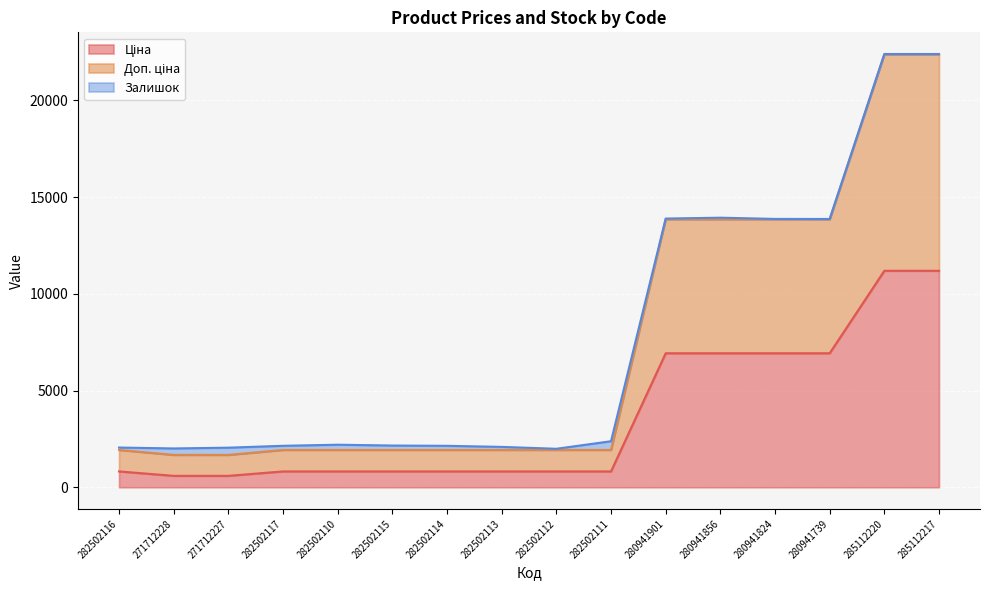

At which label does Доп. ціна reach its minimum?

271712228